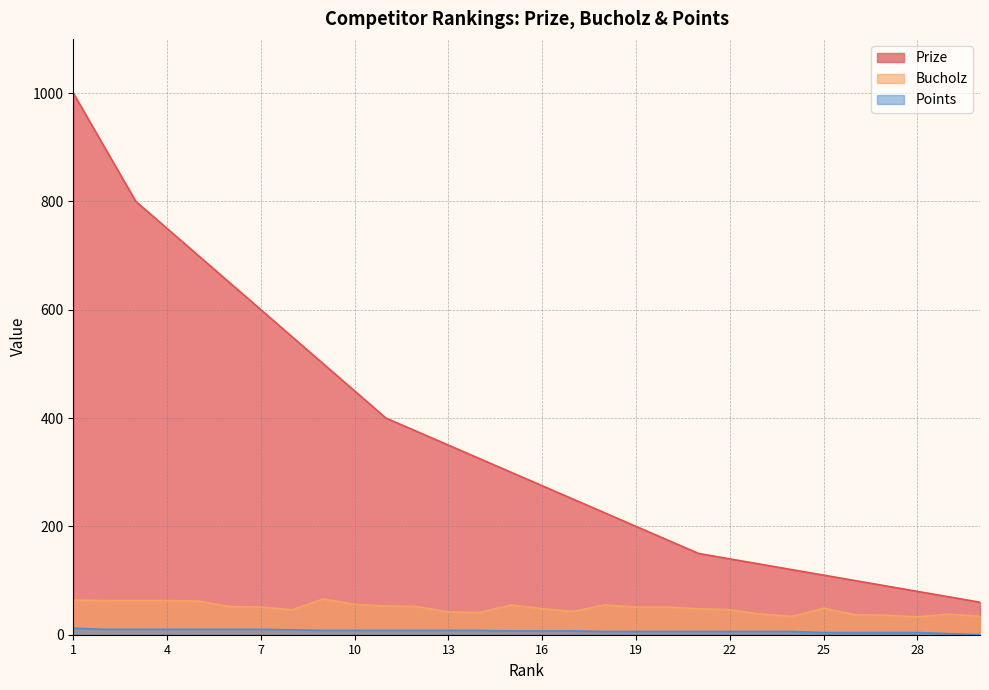

What is the difference between the Points values at 22 and 14?

2